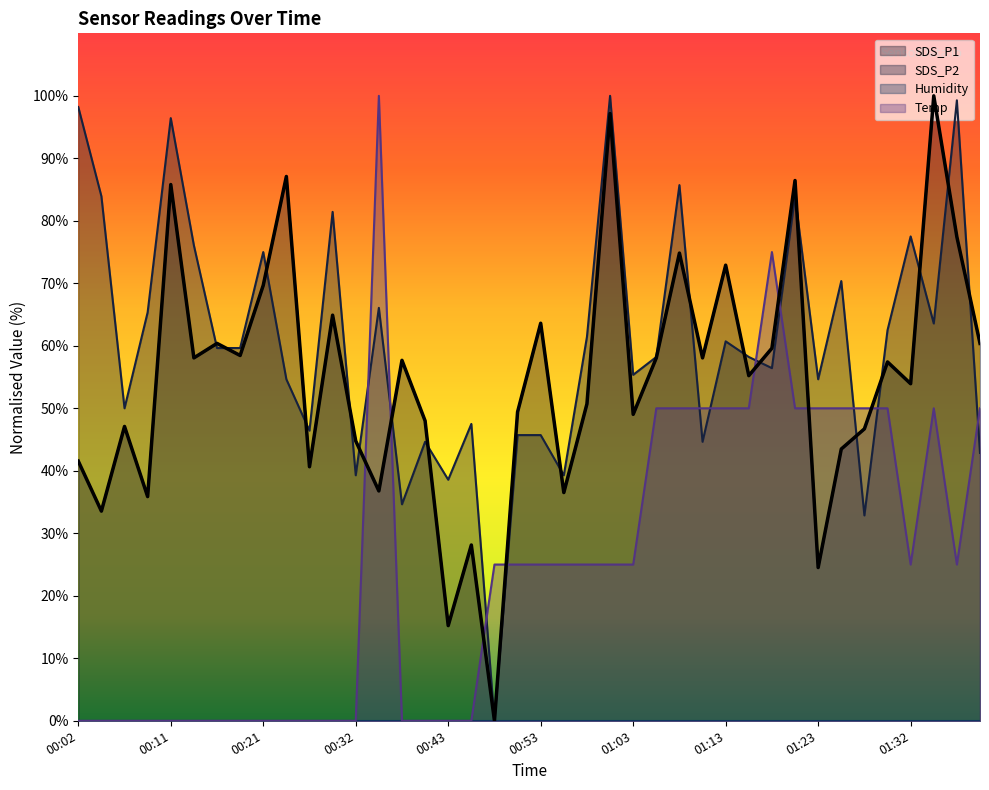

Which series has the largest total across all categories?

SDS_P2